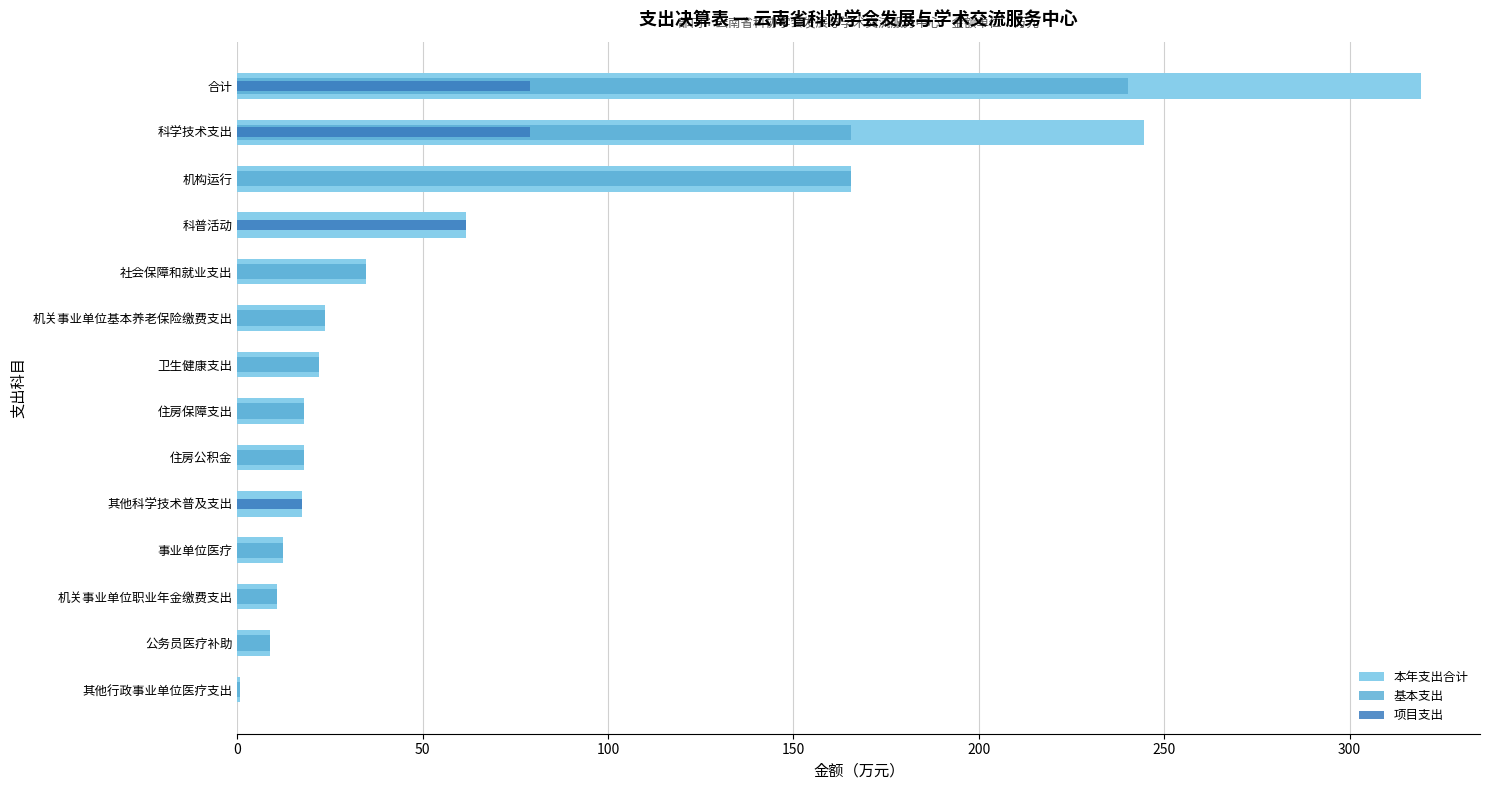

What is the total value across all series at 其他科学技术普及支出?

34.9